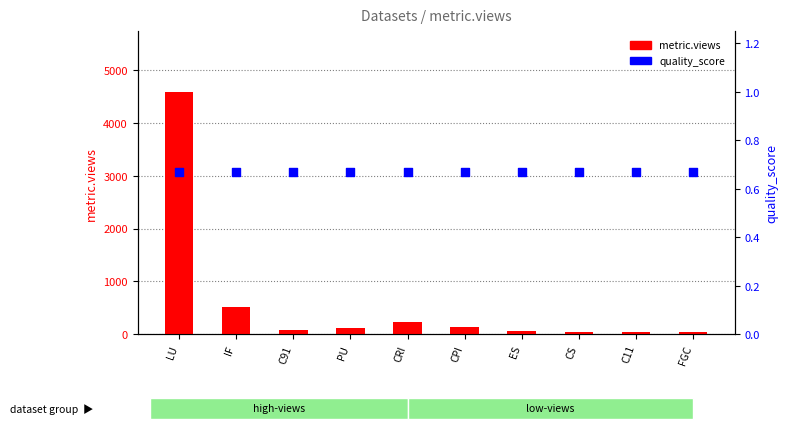

Which series has the largest total across all categories?

metric.views